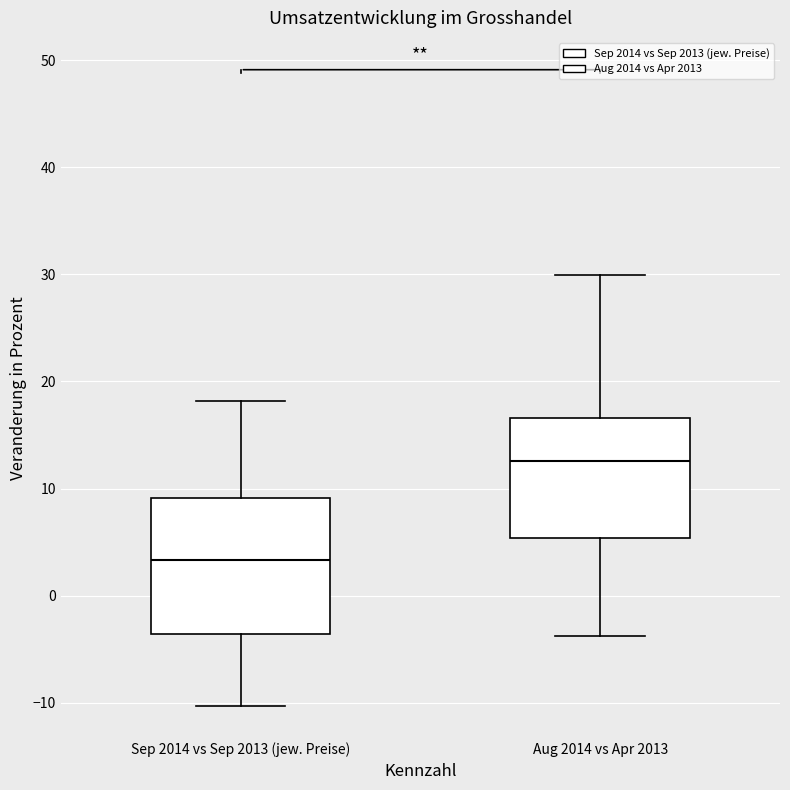

Reading left to right, transcribe this box plot: for each box, give where its median line is, the range the box spans, and where its two whiskers end, as read against the y-axis. The values are not printed on the chart, so give them approximately, as read against the axis.

Sep 2014 vs Sep 2013 (jew. Preise): median 3, box -4 to 9, whiskers -10 to 18
Aug 2014 vs Apr 2013: median 13, box 5 to 17, whiskers -4 to 30